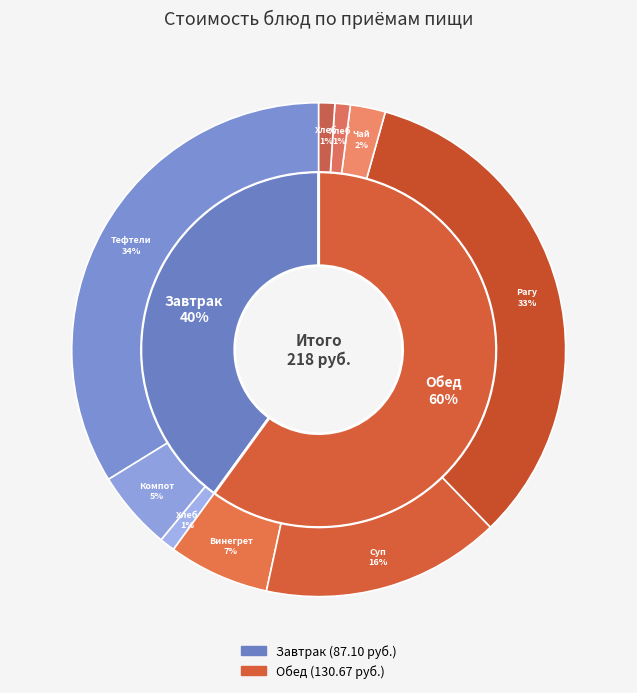

True or false: Хлеб пшеничный (обед) accounts for 1% of the total.

True